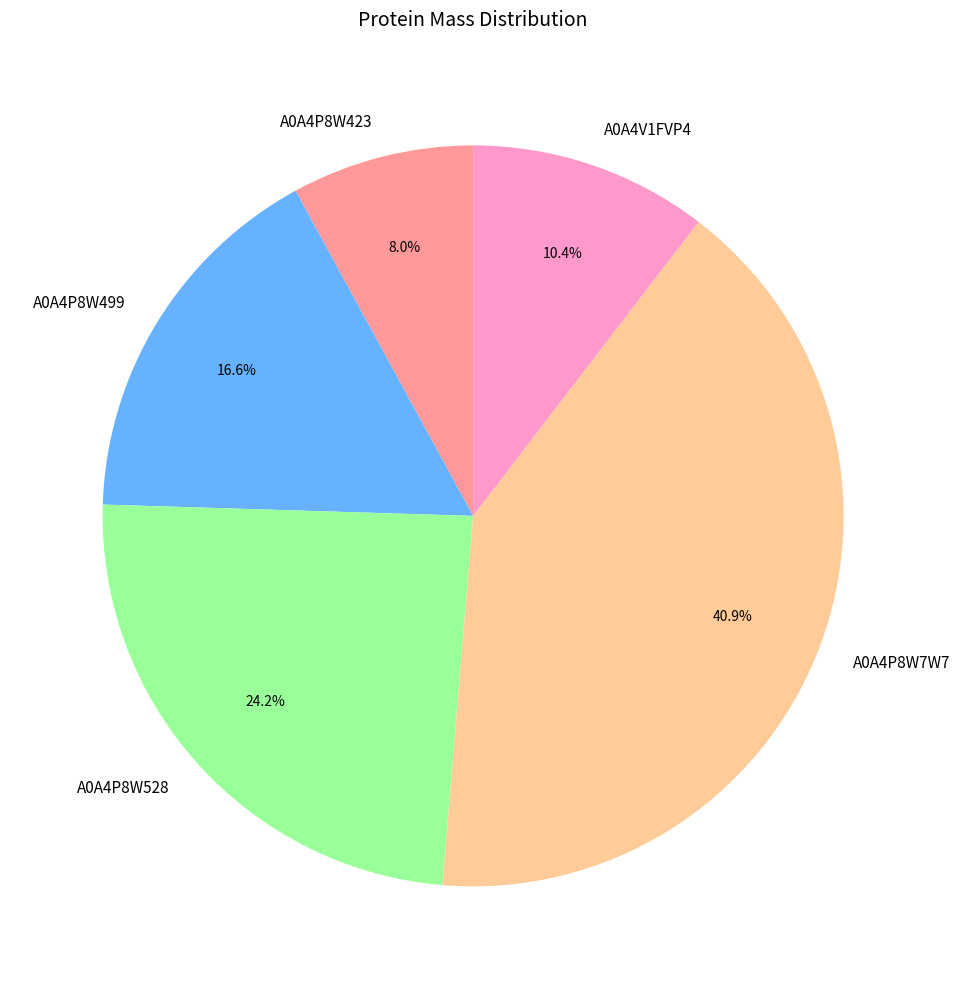

Count the number of slices in the pie.

5